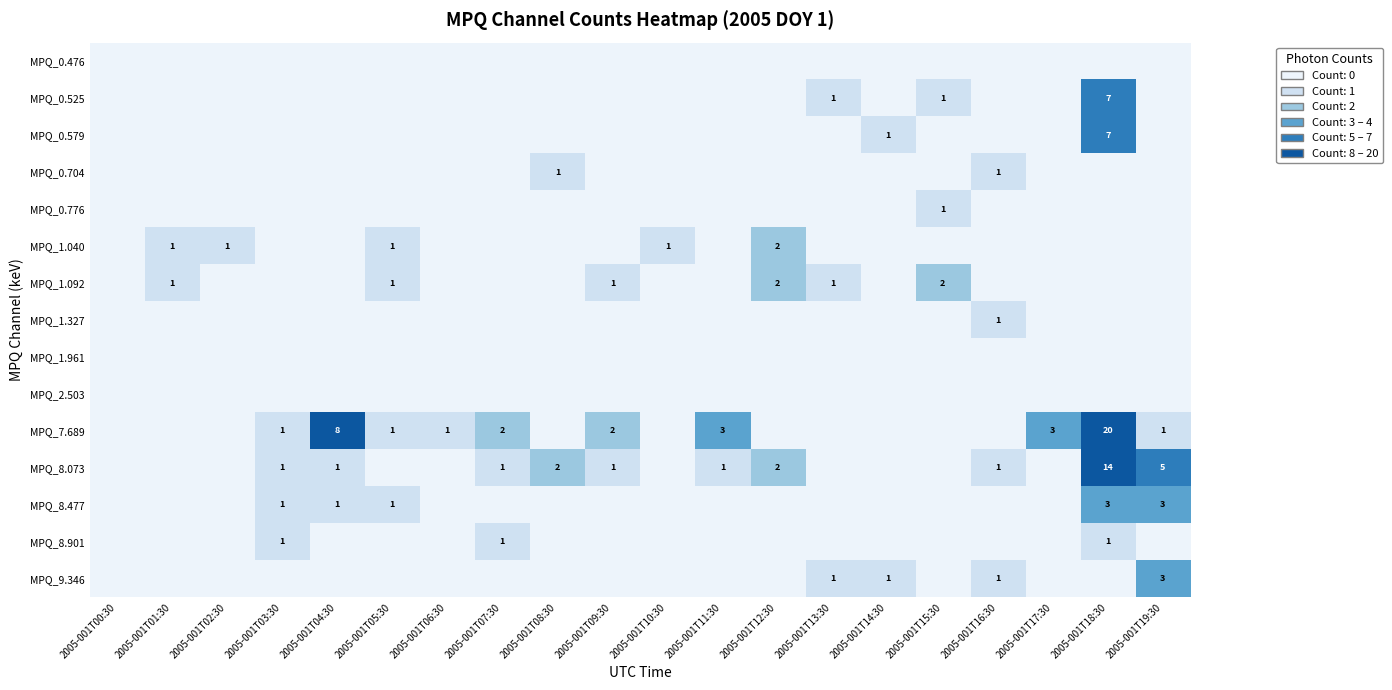

The value of MPQ_9.346 at 2005-001T19:30 is 1. True or false?

False